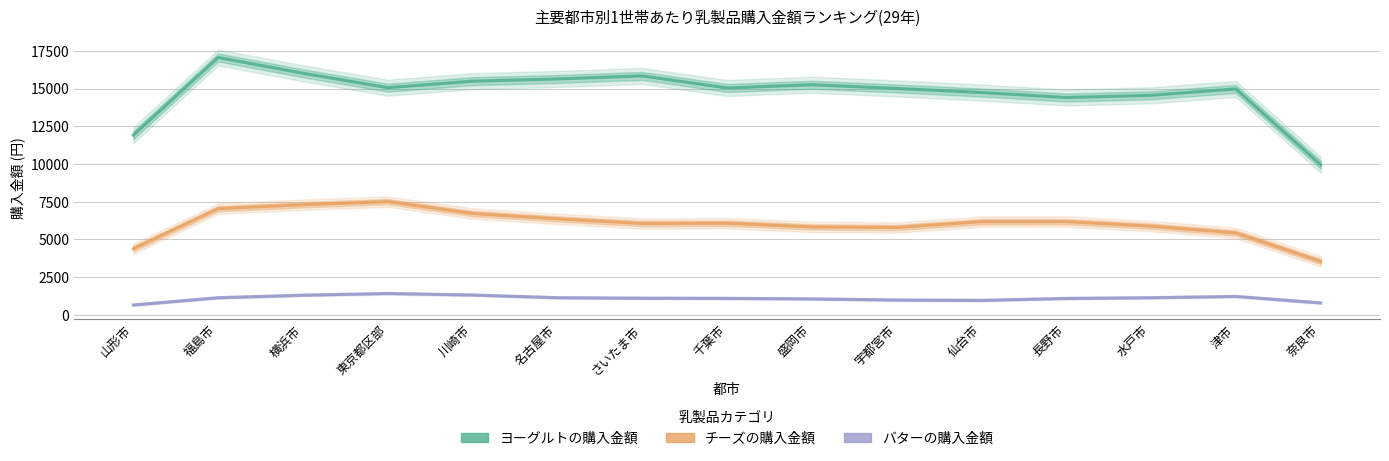

At which category does ヨーグルトの購入金額 reach its first local peak?

福島市